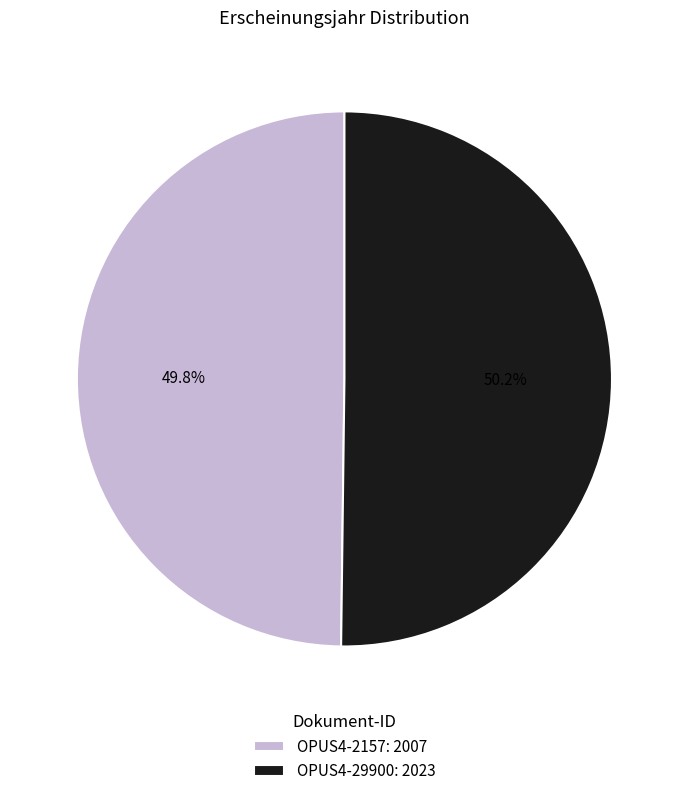

How many slices are in this pie chart?

2